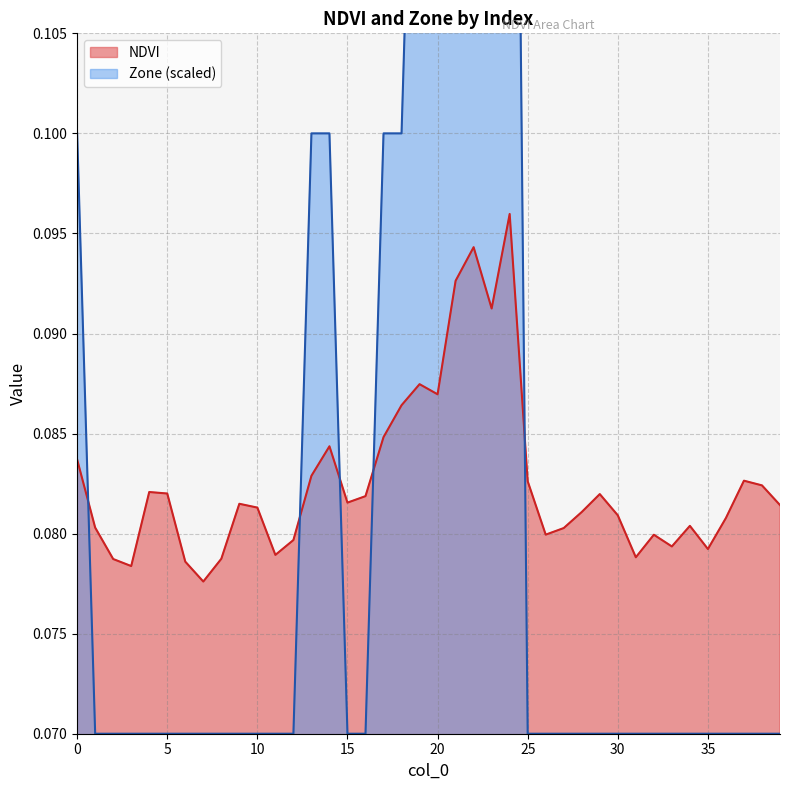

List the series in order of their overall mean, lowest first.

NDVI, Zone